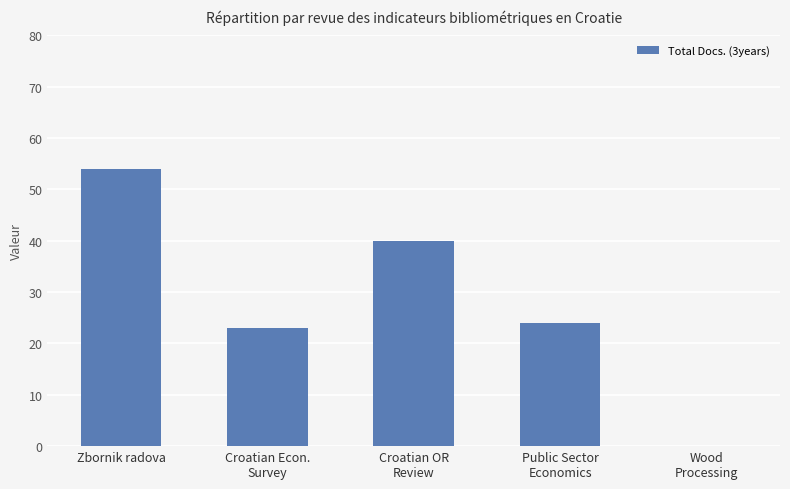

What is the change in value from Zbornik radova to Wood
Processing?

-54